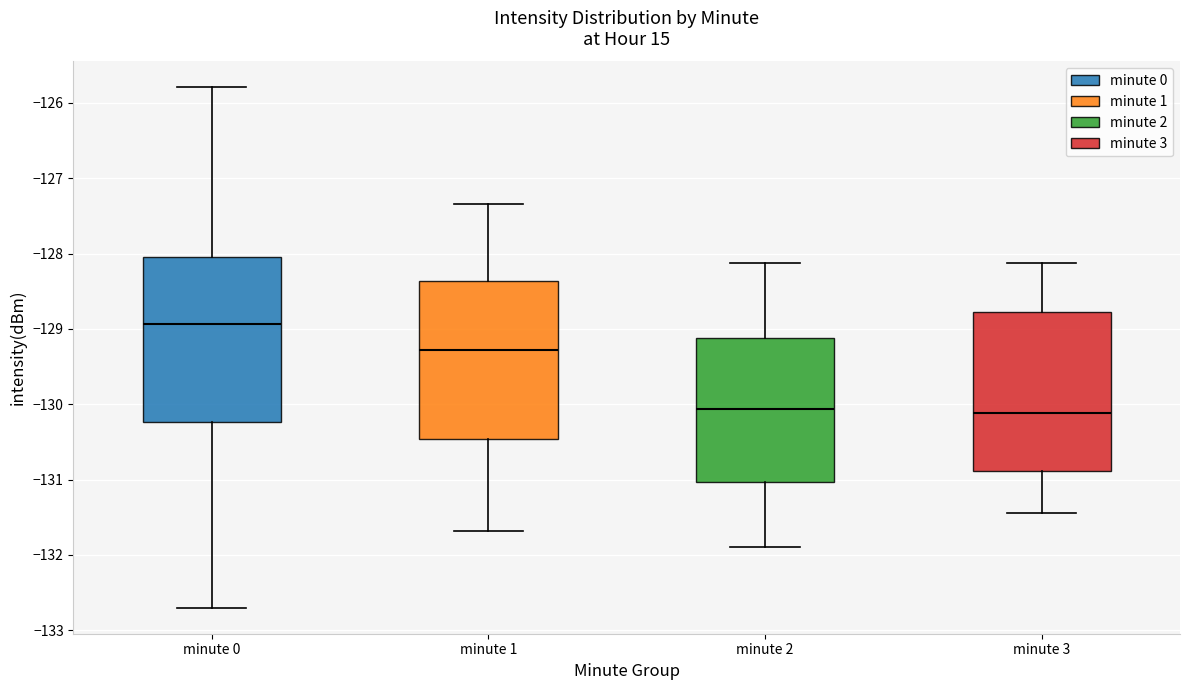

Which box's median line is the highest?

minute 0